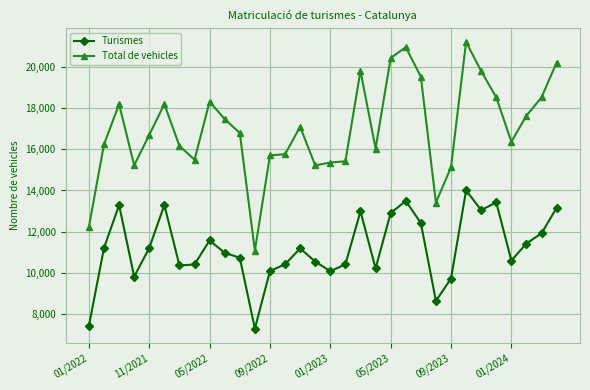

What is the minimum value for Total de vehicles?

11078